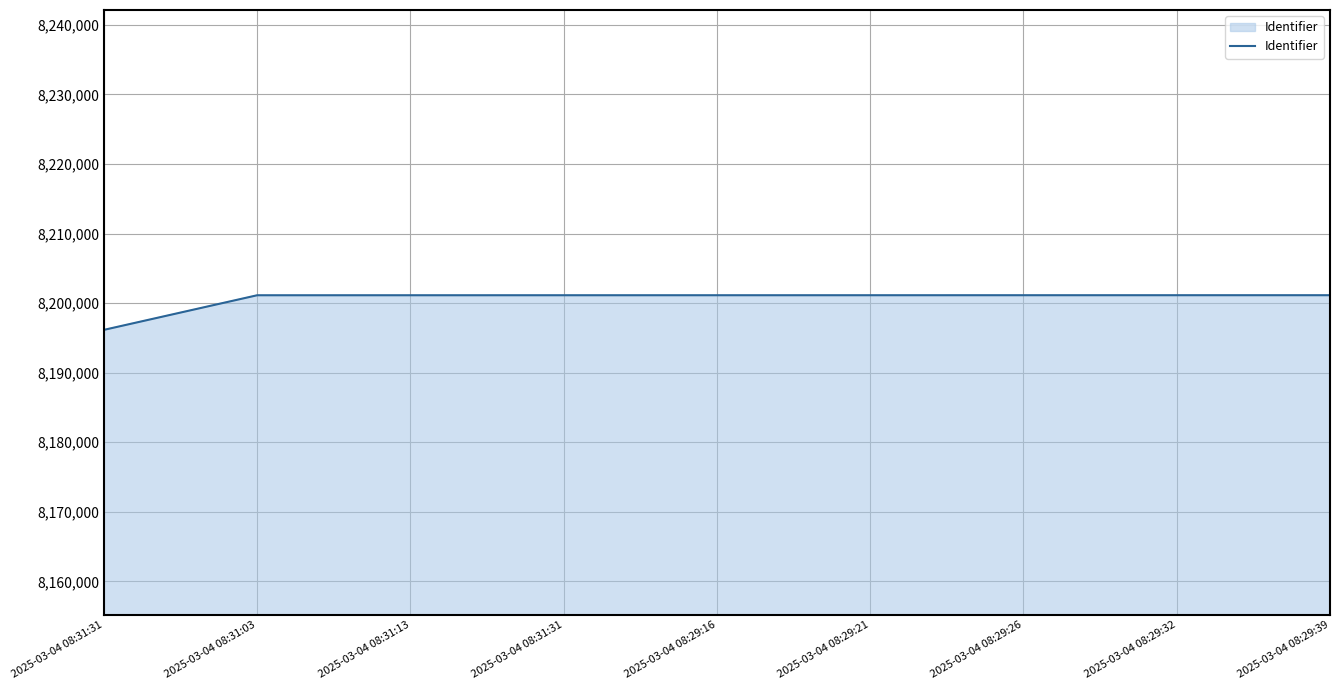

Reading left to right, transcribe all the data shown in this chart.

8196159	8201136	8201137	8201138	8201139	8201140	8201141	8201142	8201143